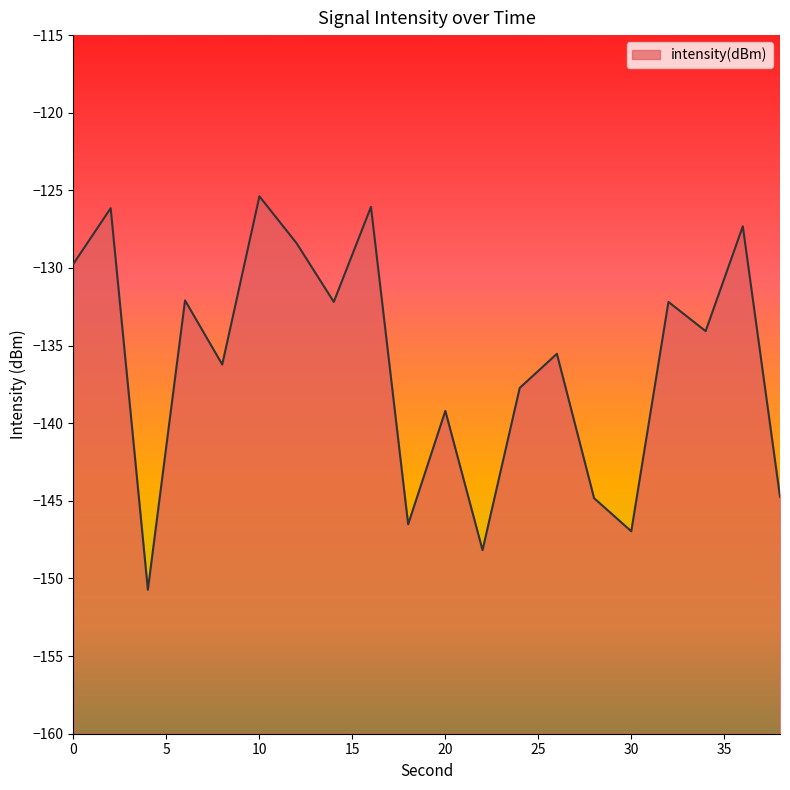

List the labels in order of value, largest first.

10, 16, 2, 36, 12, 0, 6, 14, 32, 34, 26, 8, 24, 20, 38, 28, 18, 30, 22, 4